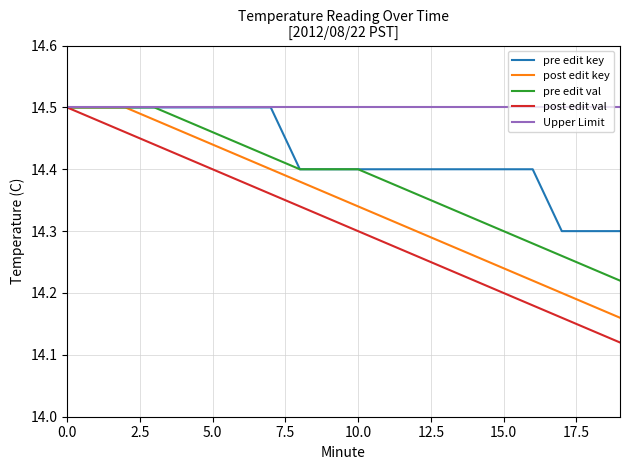

Rank the series by their average value, from highest to lowest.

Upper Limit, pre edit key, pre edit val, post edit key, post edit val